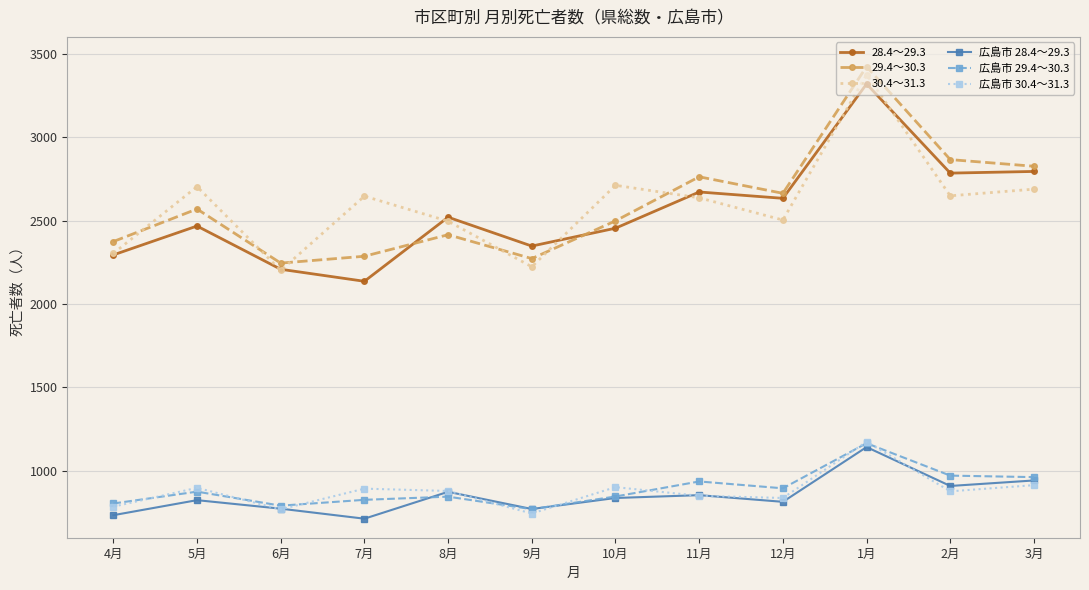

What position from the left is 7月?

4